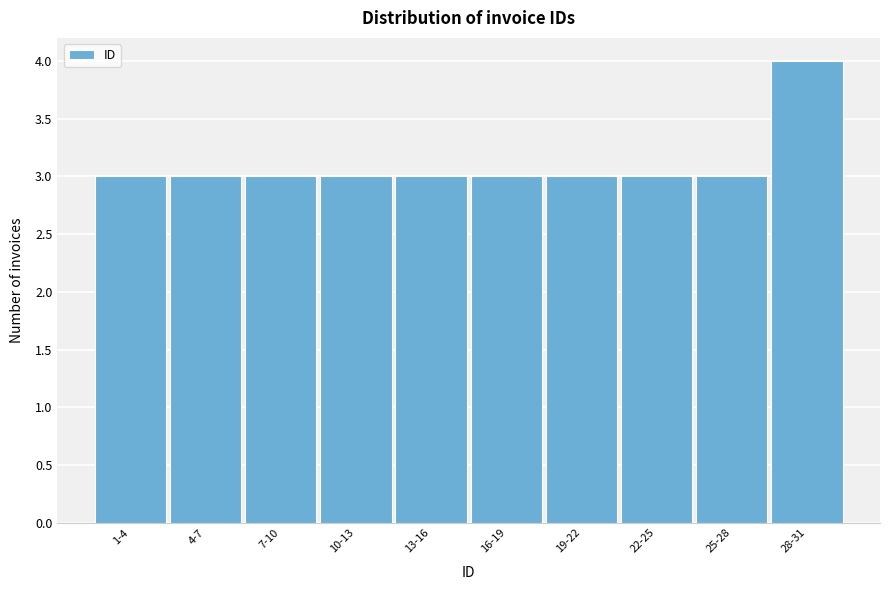

Reading right to left, extract all data points from this chart.

4	3	3	3	3	3	3	3	3	3